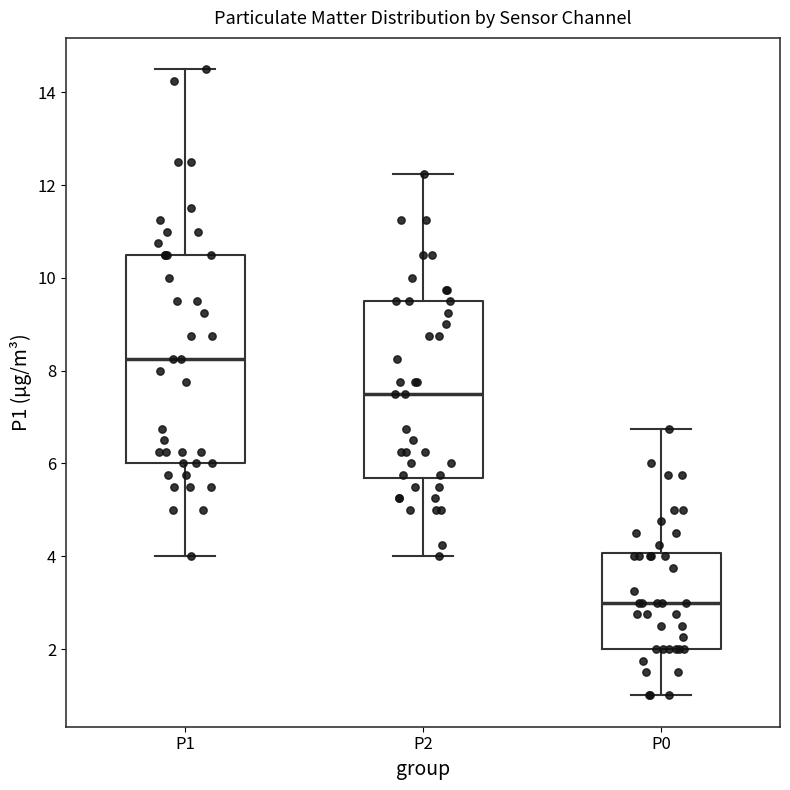

Reading left to right, transcribe this box plot: for each box, give where its median line is, the range the box spans, and where its two whiskers end, as read against the y-axis. The values are not printed on the chart, so give them approximately, as read against the axis.

P1: median 8.2, box 6.0 to 10.6, whiskers 4.0 to 14.6
P2: median 7.6, box 5.6 to 9.6, whiskers 4.0 to 12.2
P0: median 3.0, box 2.0 to 4.0, whiskers 1.0 to 6.8